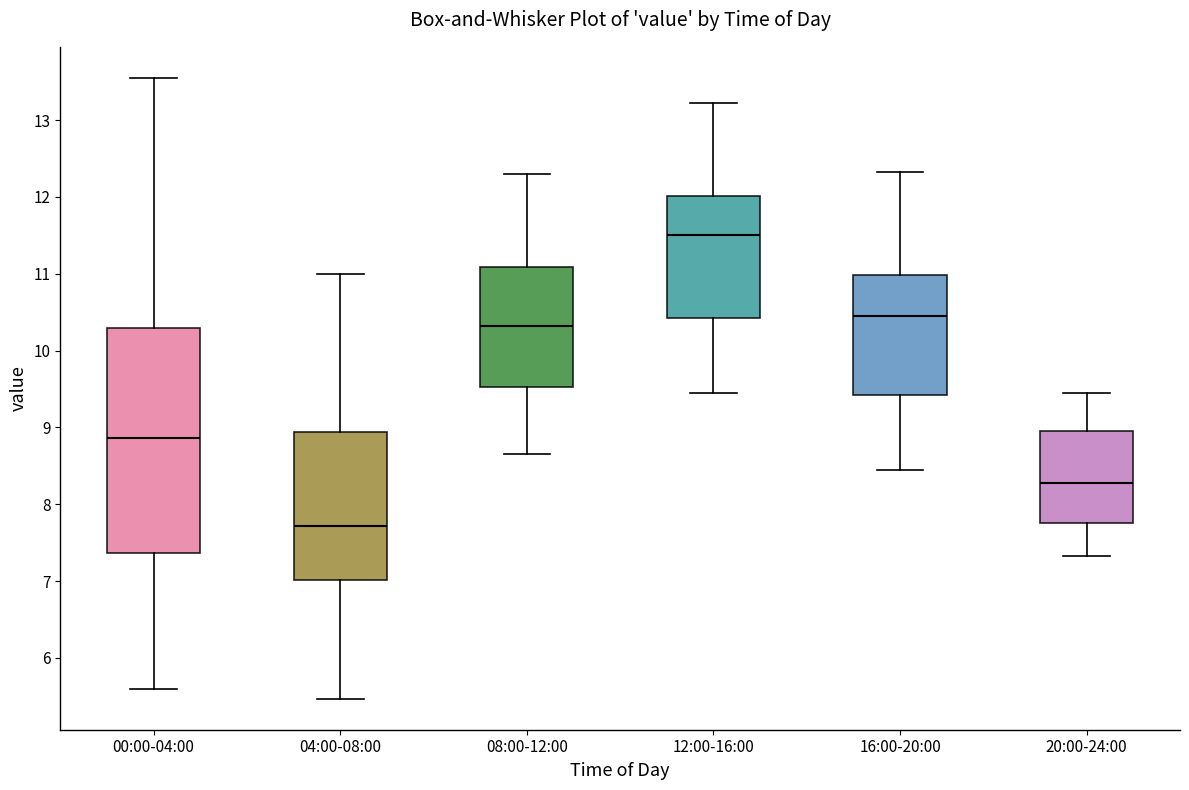

Comparing the boxes themselves (not the whiskers), which one is the tallest?

00:00-04:00